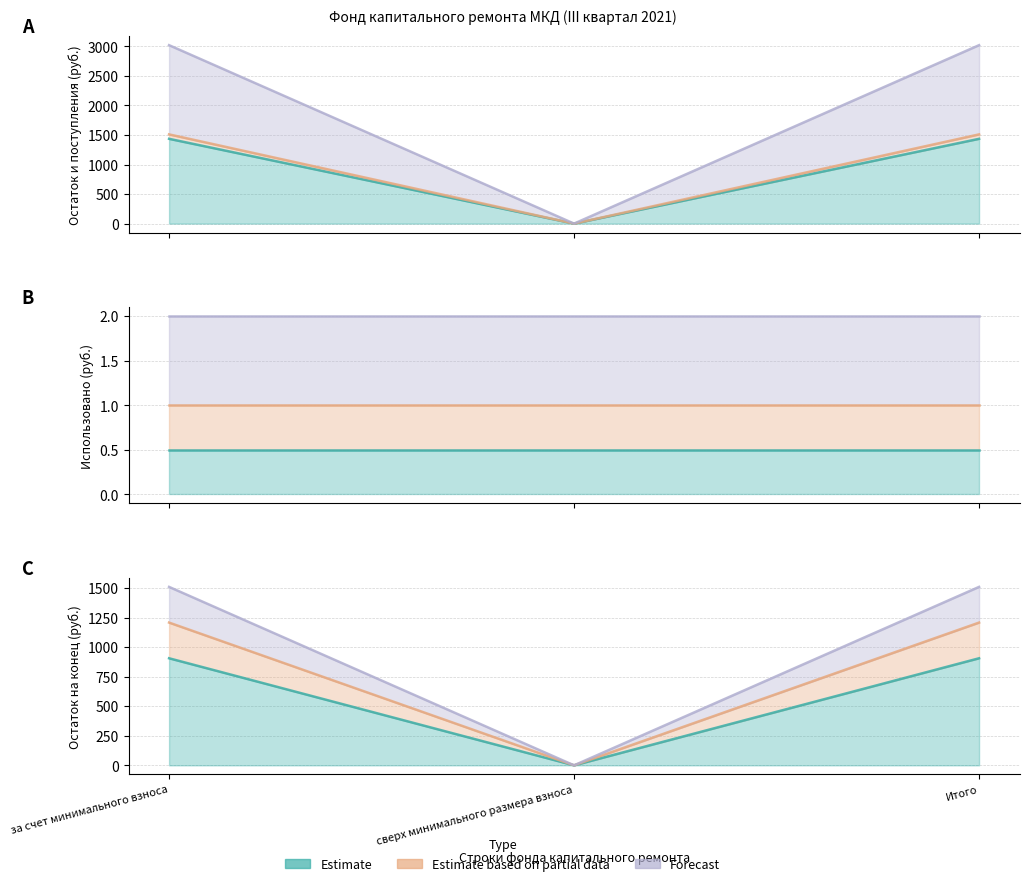

What is the value of the Поступило (взносов) point at the 1st from the left?

1434.7